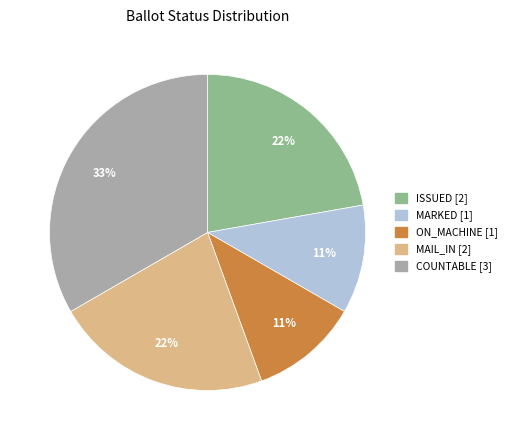

Is there a majority slice in this chart?

No